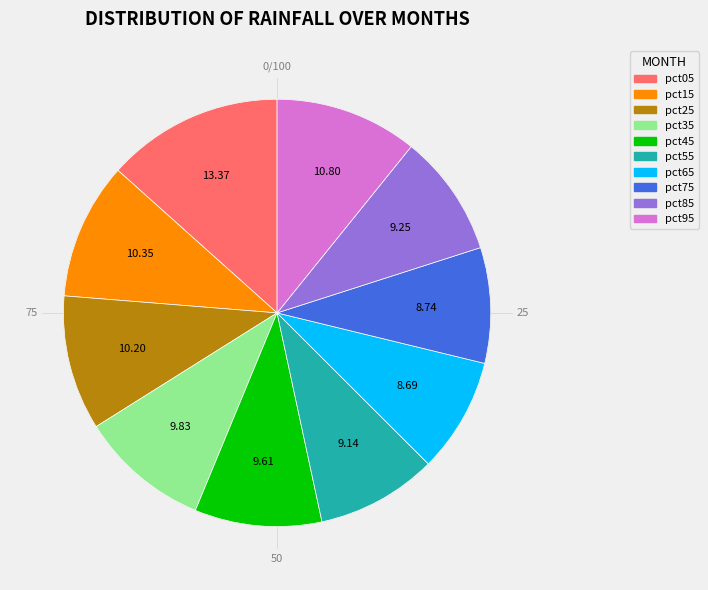

Between pct35 and pct25, which is larger?

pct25